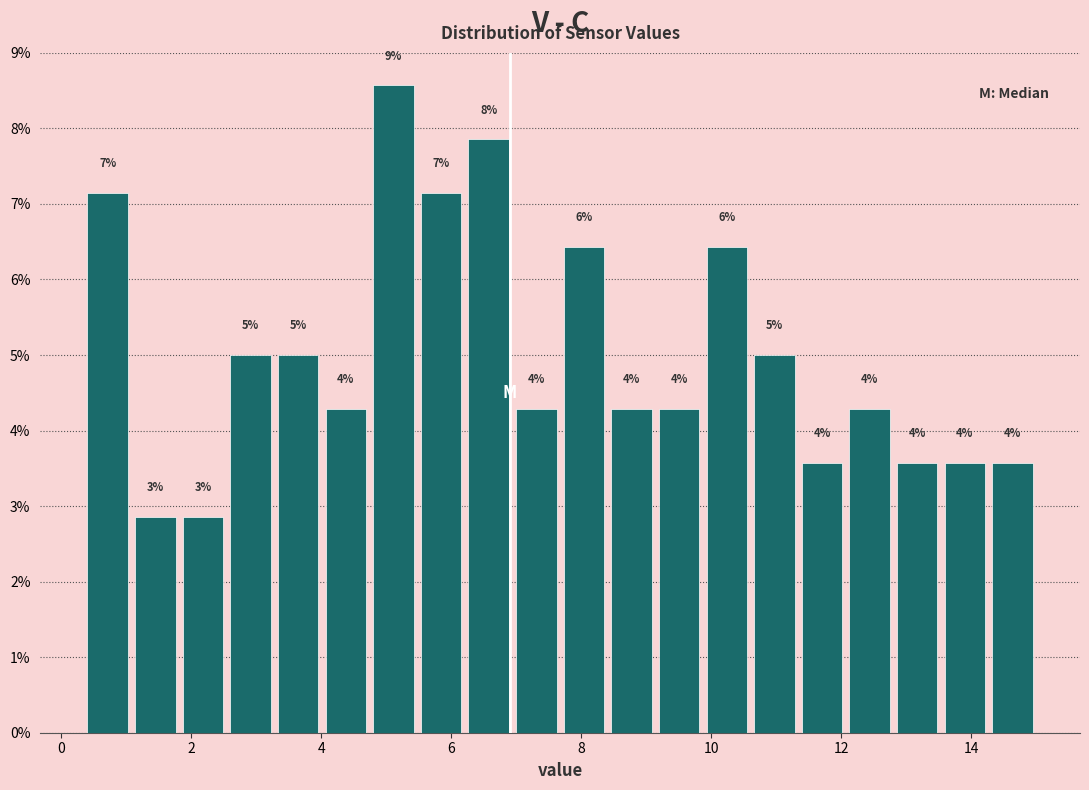

Around what value on the x-axis is the tallest bar? Give the approximate position of its centre, as read against the axis.

5.2